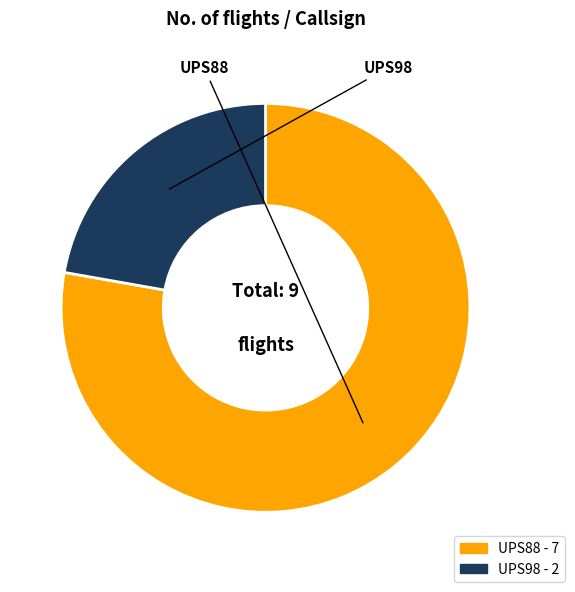

Which category has the biggest portion of the pie?

UPS88